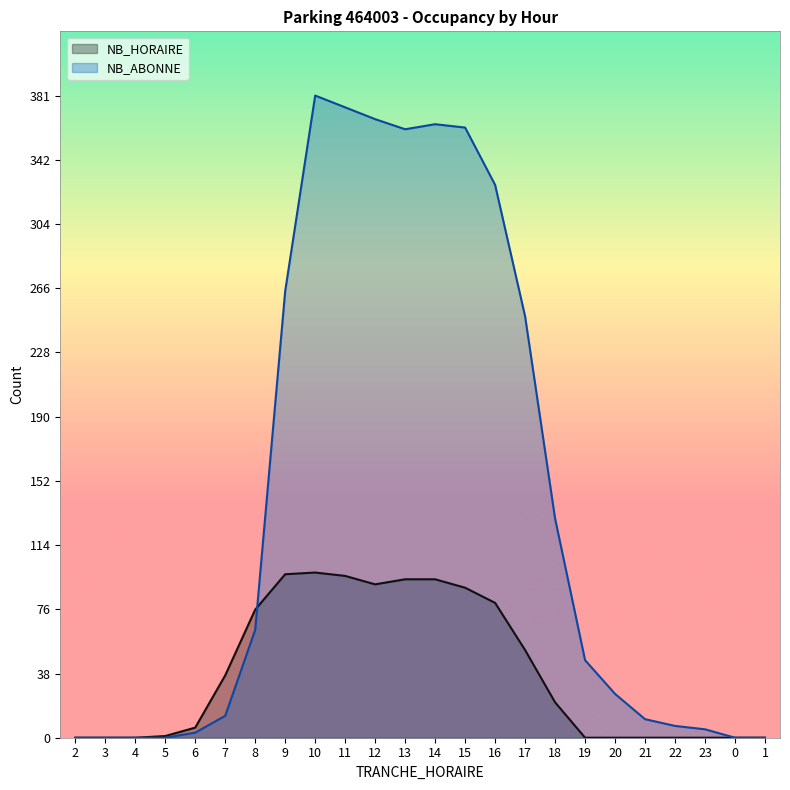

What is the difference between the second highest and minimum values in the NB_ABONNE series?

374